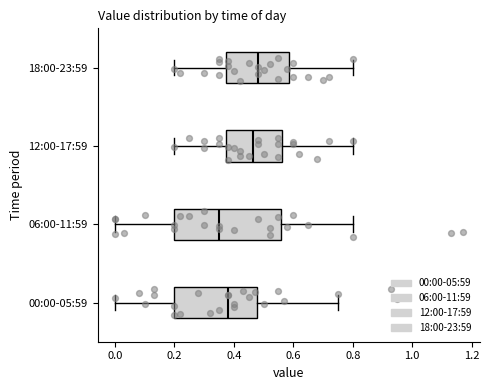

Which box has the furthest to the left median line?

06:00-11:59